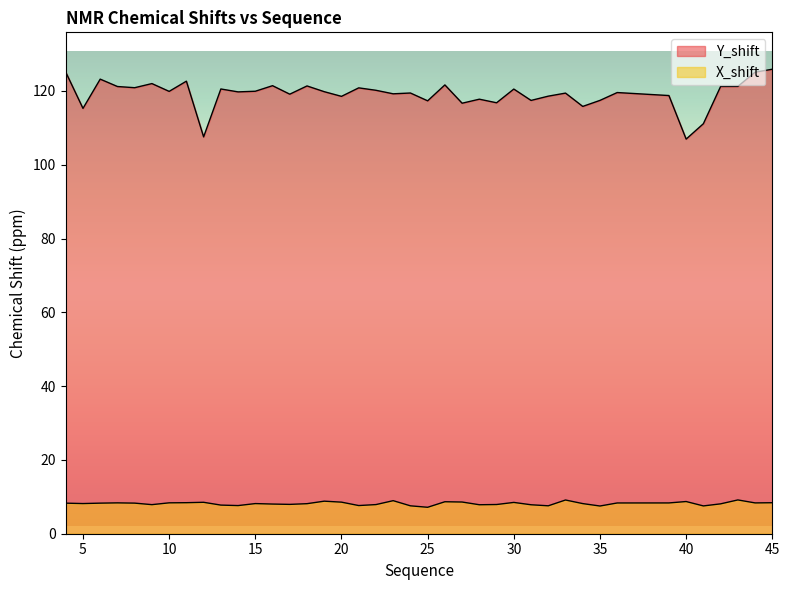

At how many categories does at least one series exceed 24?

40